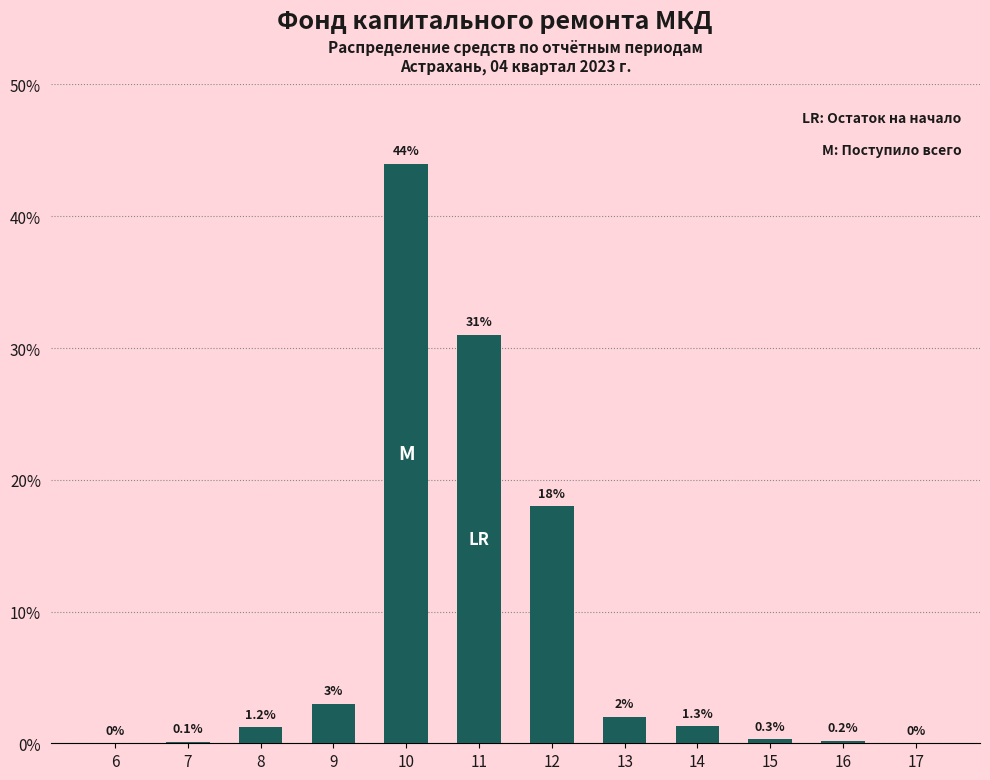

Reading left to right, list all the values displayed in this chart.

6=0.0	7=0.1	8=1.2	9=3.0	10=44.0	11=31.0	12=18.0	13=2.0	14=1.3	15=0.3	16=0.2	17=0.0